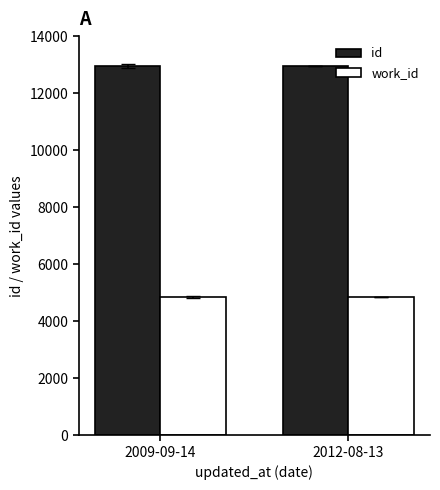

What is the label of the 2nd bar from the right?

2009-09-14